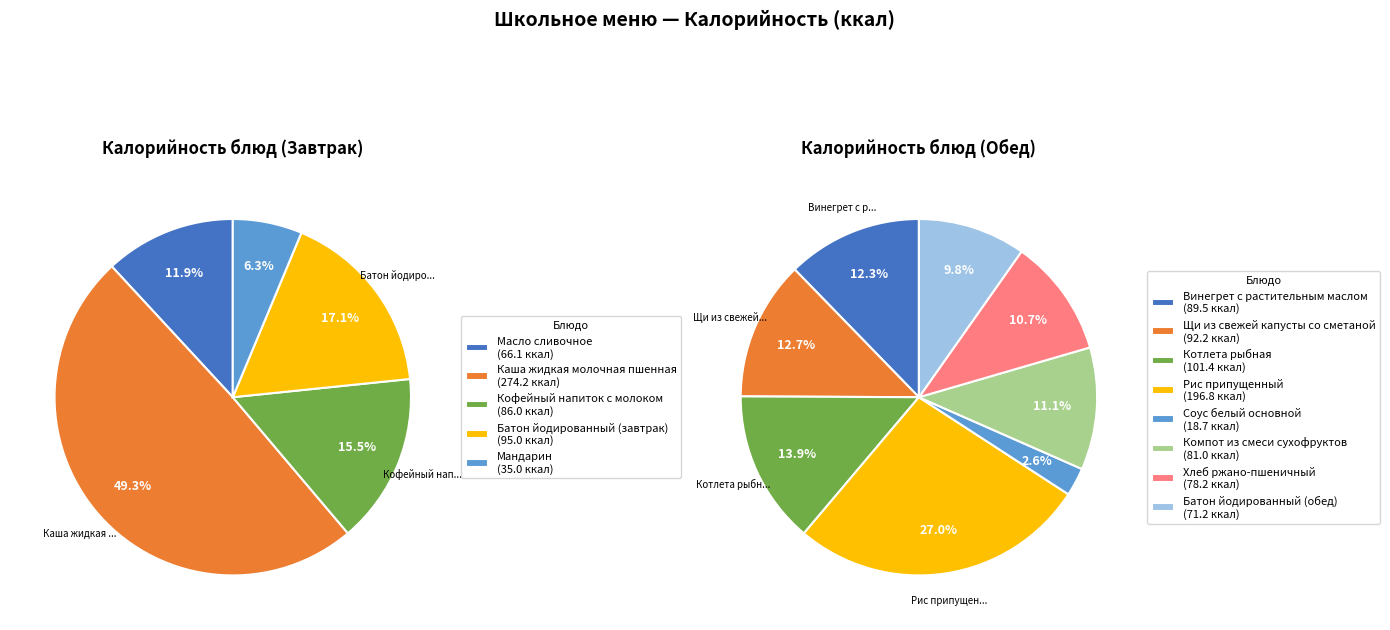

Does any single category account for the majority?

No